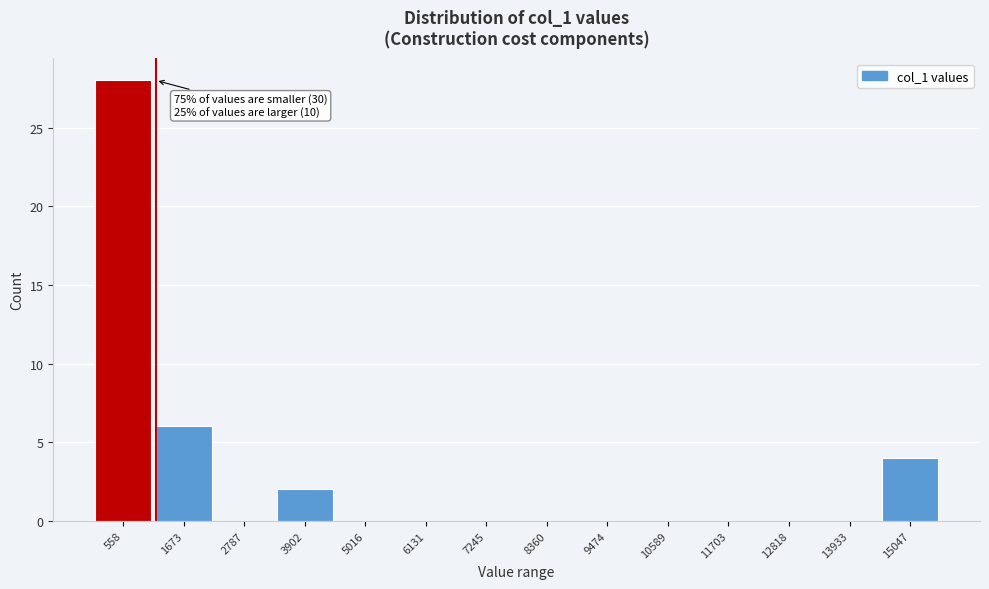

Over which range of the x-axis is the bar tallest?

0 to 1200